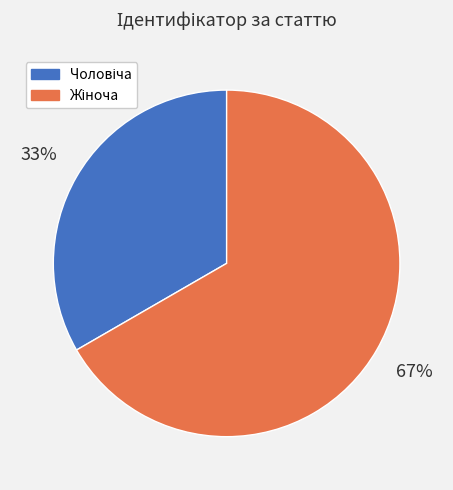

To the nearest percent, what is the average slice percentage?

50%